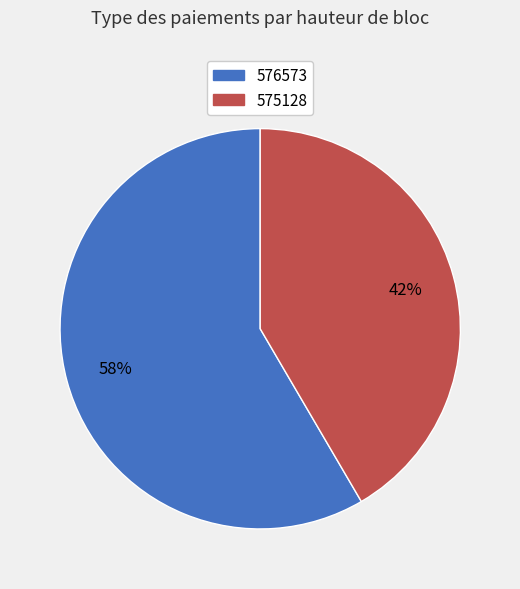

What percentage is the 575128 slice, to the nearest percent?

42%